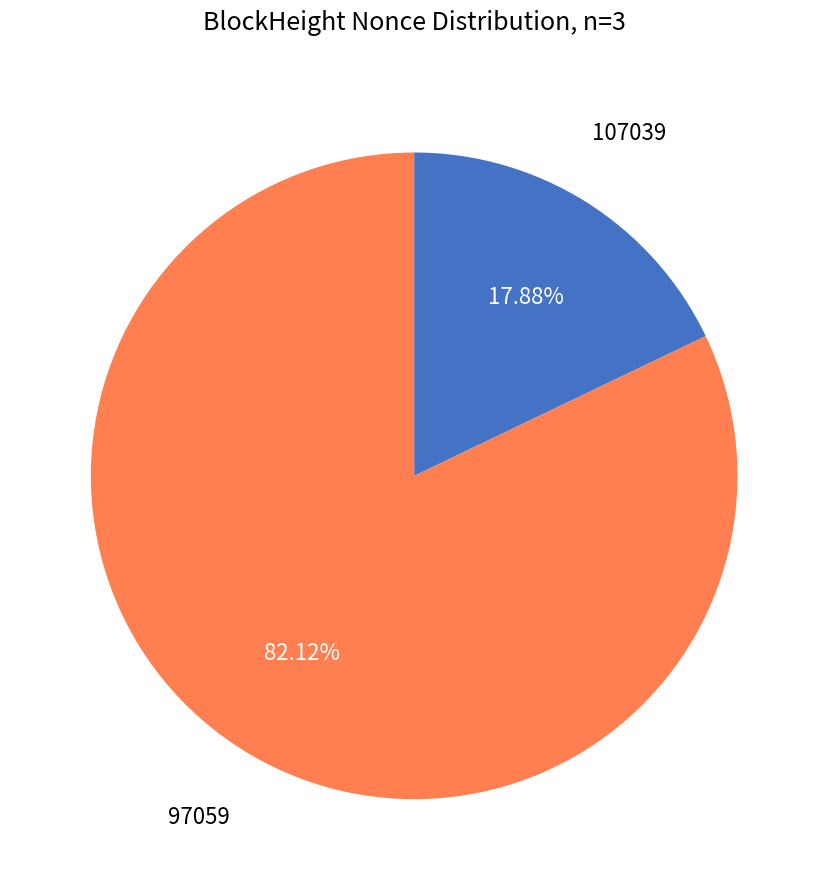

Is there any slice that represents more than half of the pie?

Yes